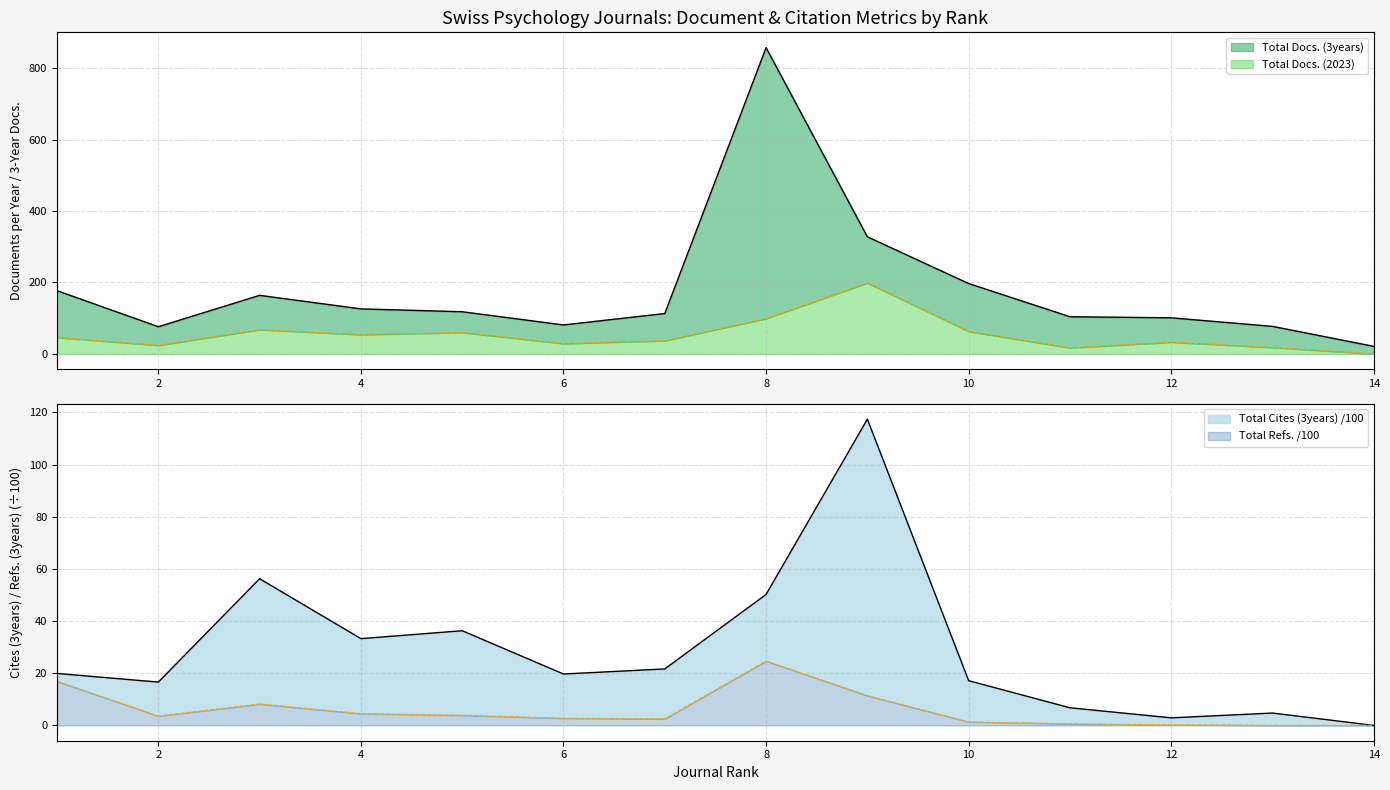

What is the difference between the highest and lowest values at 7?

110.5